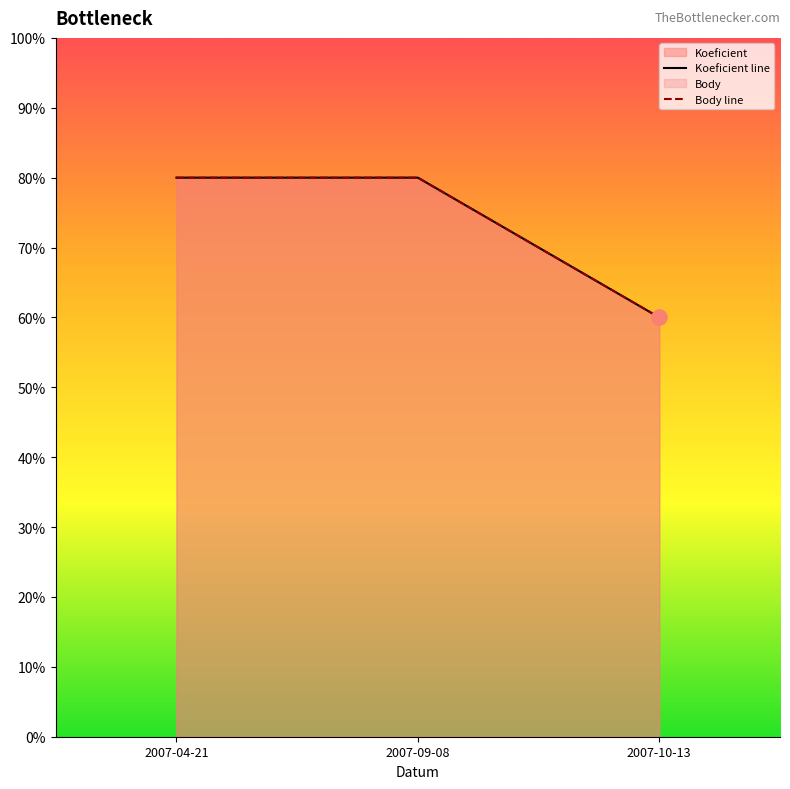

At how many categories does at least one series exceed 0?

3